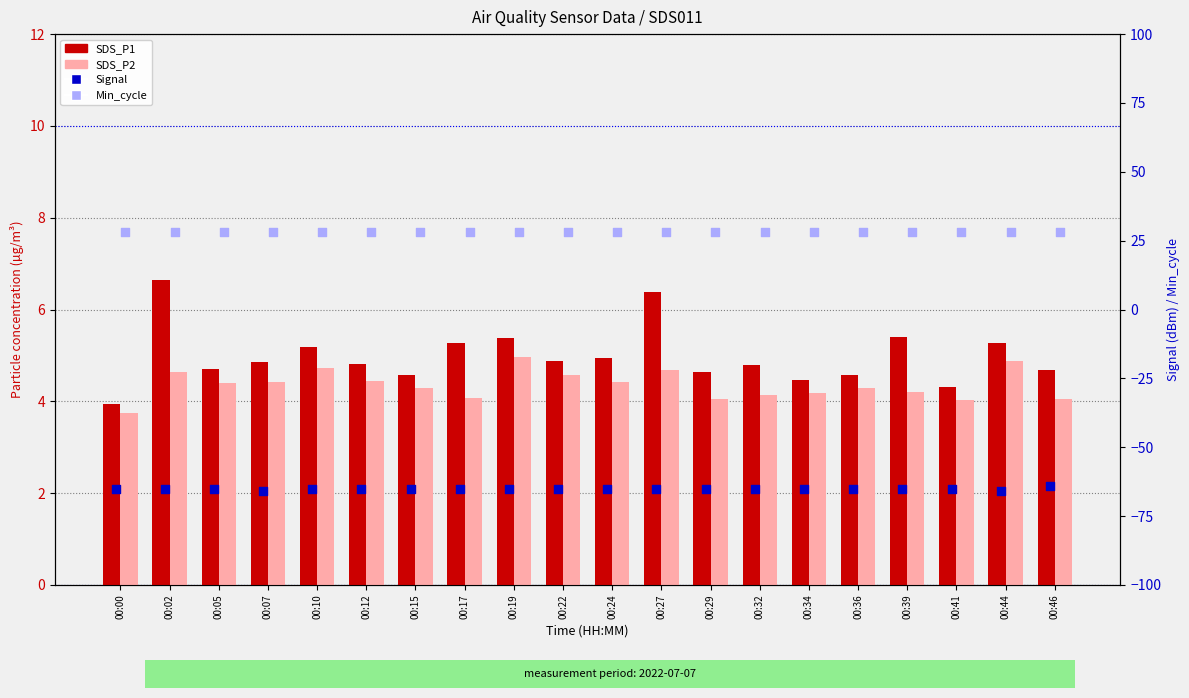

At which category is the sum across all series the highest?

00:02